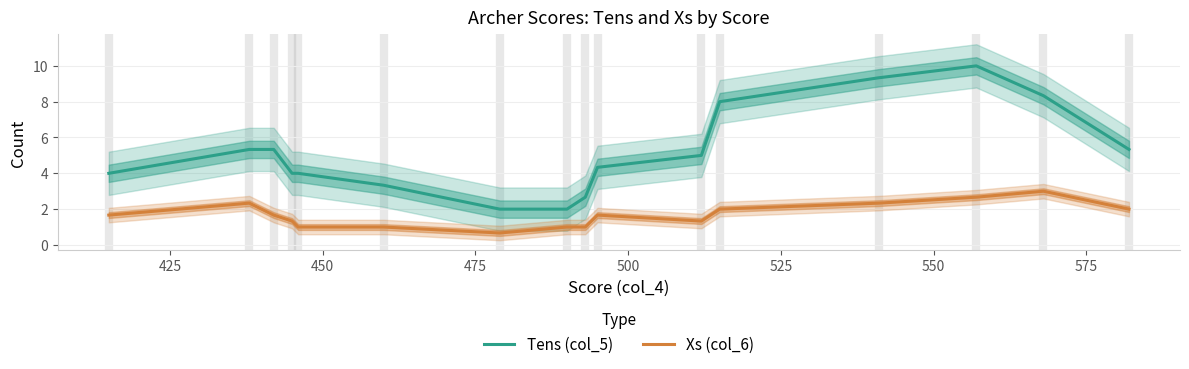

True or false: Xs (col_6) and Tens (col_5) cross at least once.

False